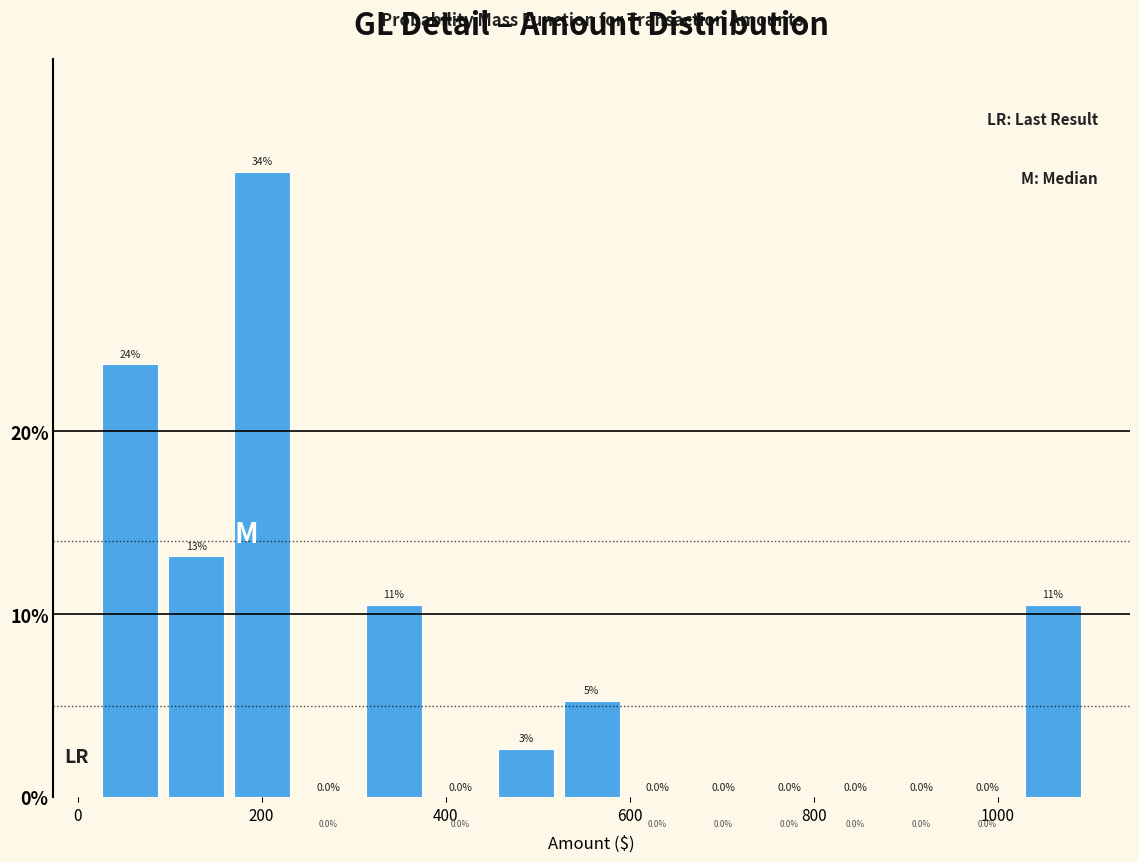

Read against the x-axis, roughly where is the centre of the tallest bar?

200